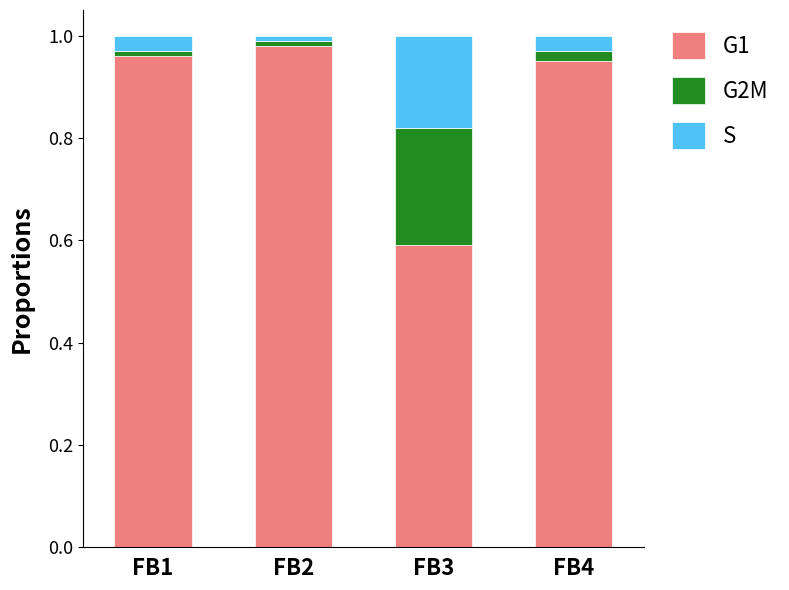

How many categories are shown in the chart?

4